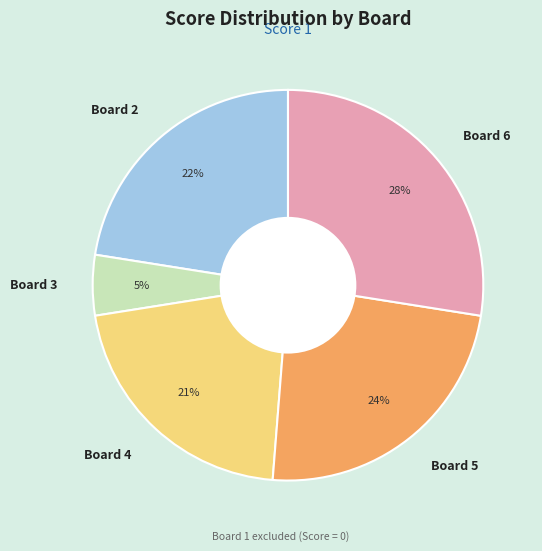

Is the sum of Board 2 and Board 4 greater than half?

No